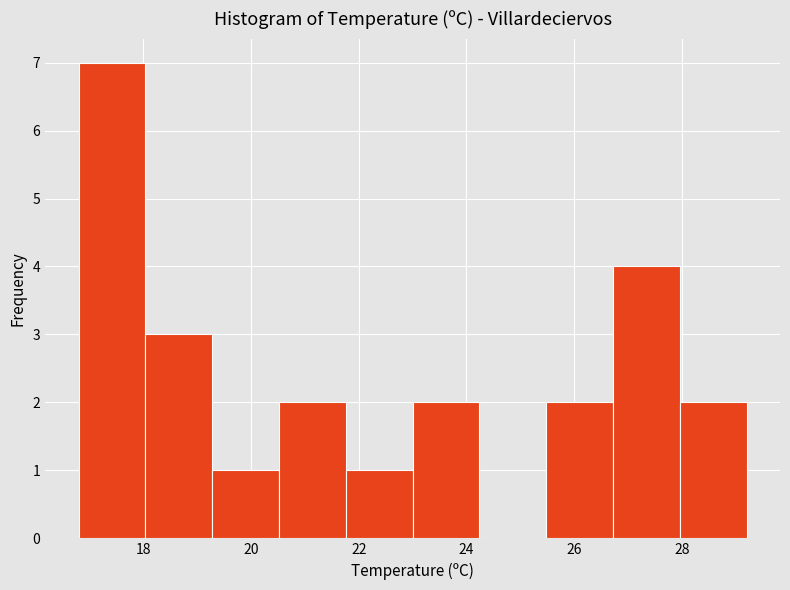

Reading left to right, list every bar in this chart as the range it spans on the x-axis followed by its height. Neither the bar edges nor the heights are printed on the chart, so give them approximately, as read against the axes.

16.80 to 18.04: 7
18.04 to 19.28: 3
19.28 to 20.52: 1
20.52 to 21.76: 2
21.76 to 23.00: 1
23.00 to 24.24: 2
24.24 to 25.48: 0
25.48 to 26.72: 2
26.72 to 27.96: 4
27.96 to 29.20: 2